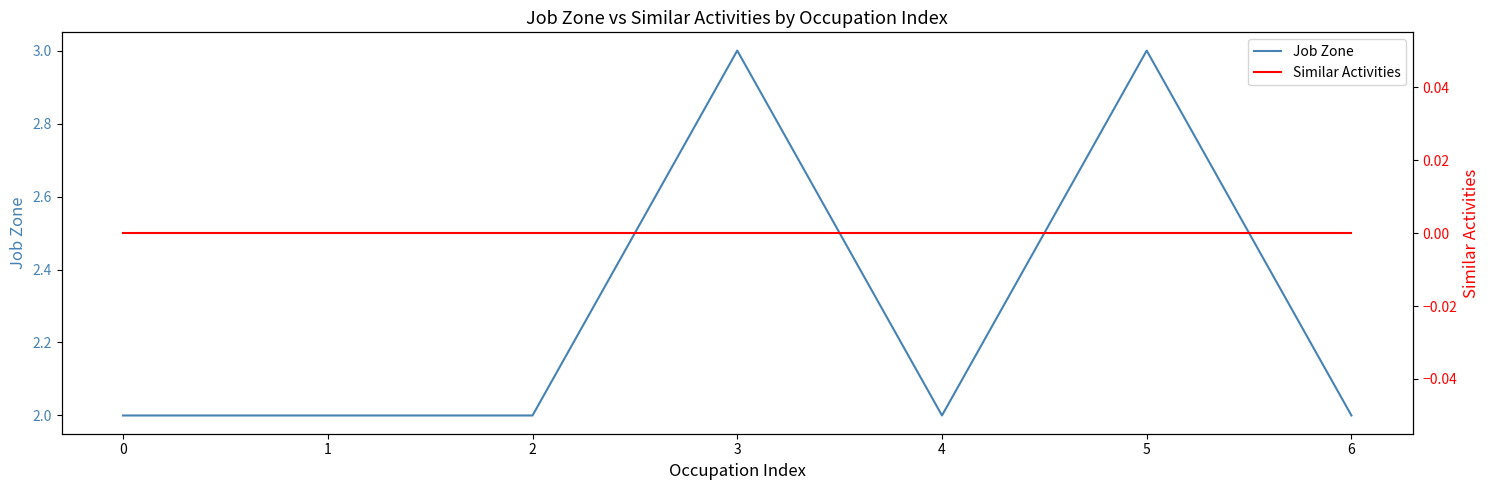

The Job Zone series shows 3 at 3. True or false?

True